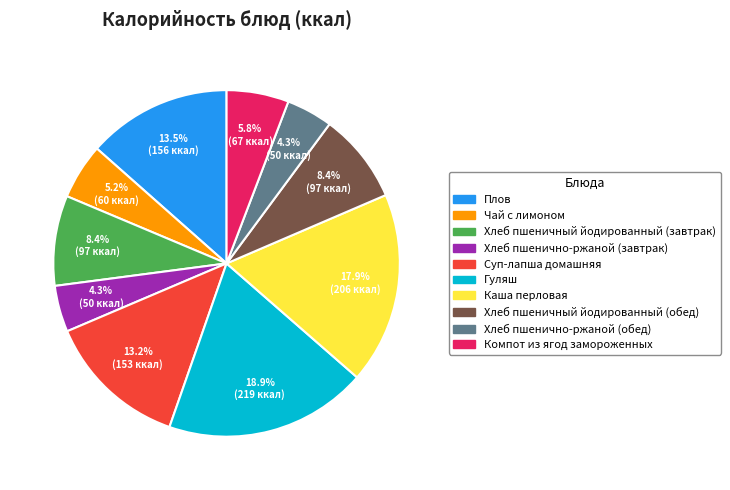

What is the total percentage of Хлеб пшеничный йодированный (обед) and Хлеб пшеничный йодированный (завтрак)?

16.8%